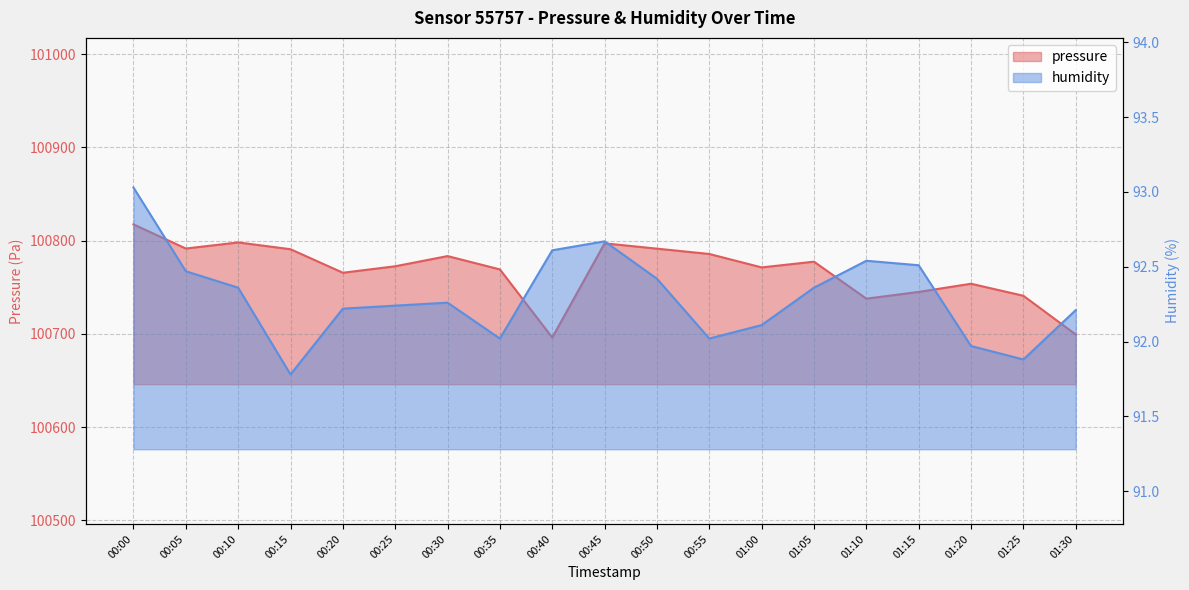

Which series has the largest total across all categories?

pressure